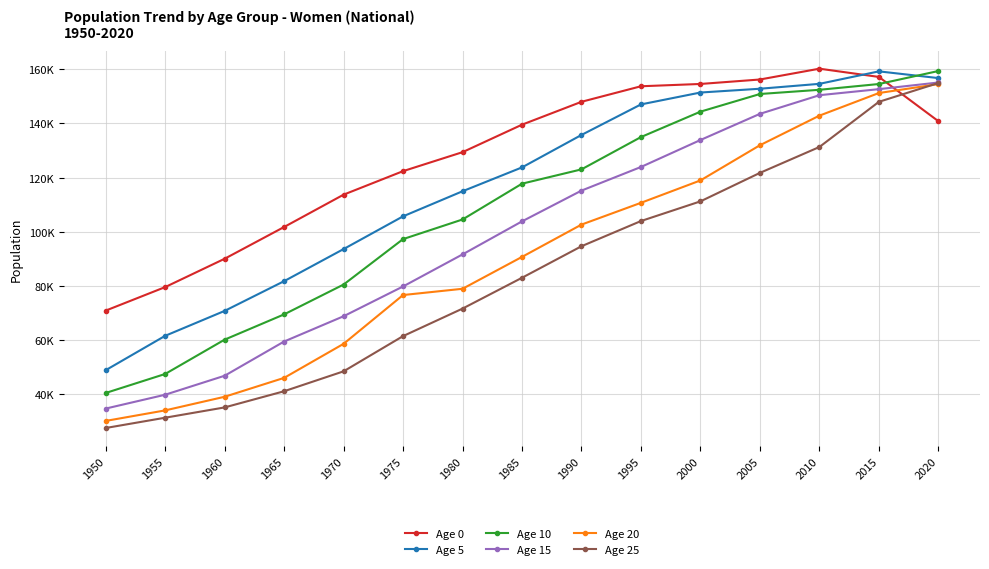

Is the value of Age 0 at 1995 greater than the value of Age 15 at 2005?

Yes